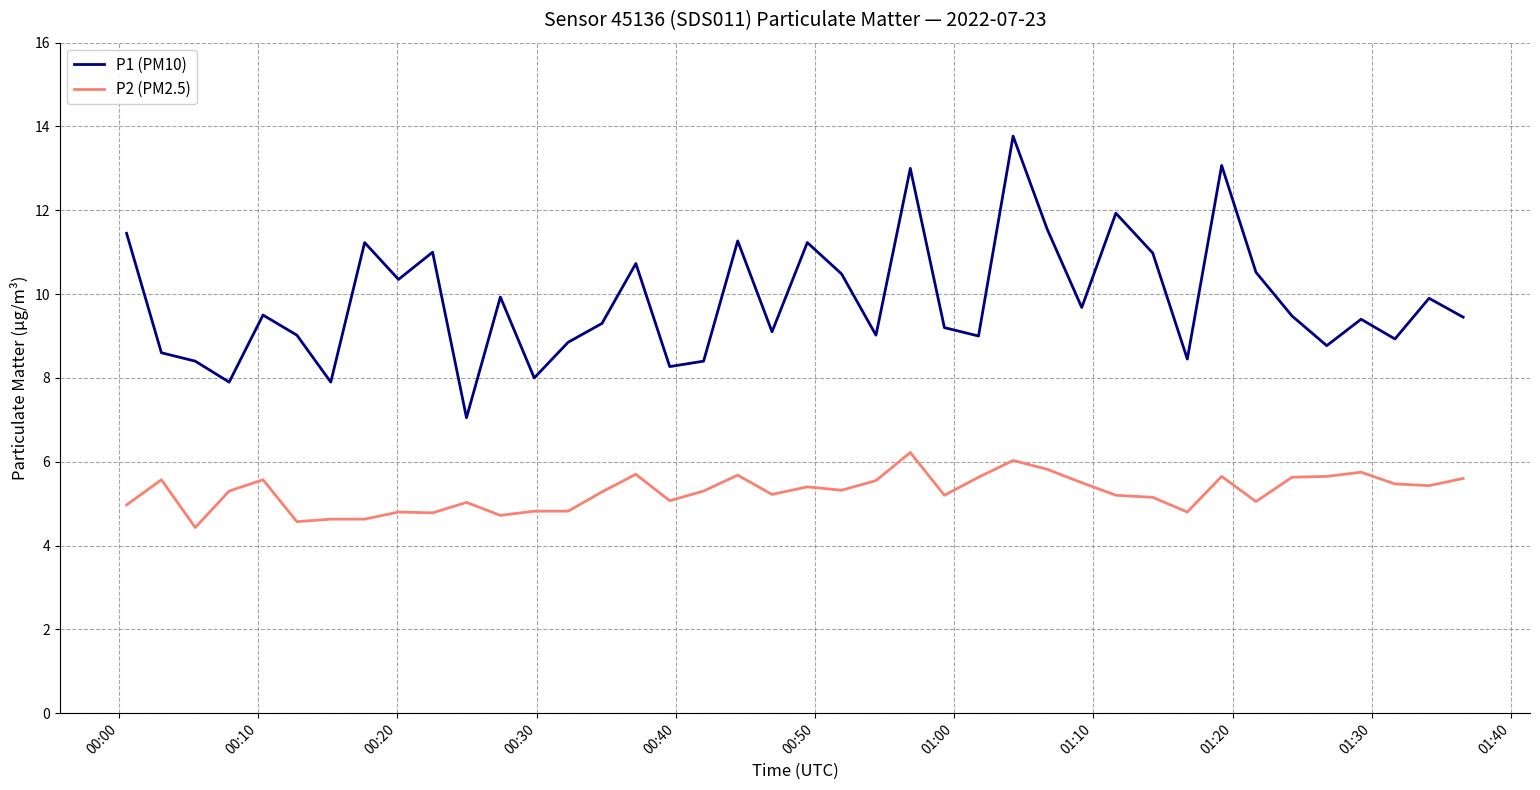

True or false: P2 (PM2.5) and P1 (PM10) cross at least once.

False